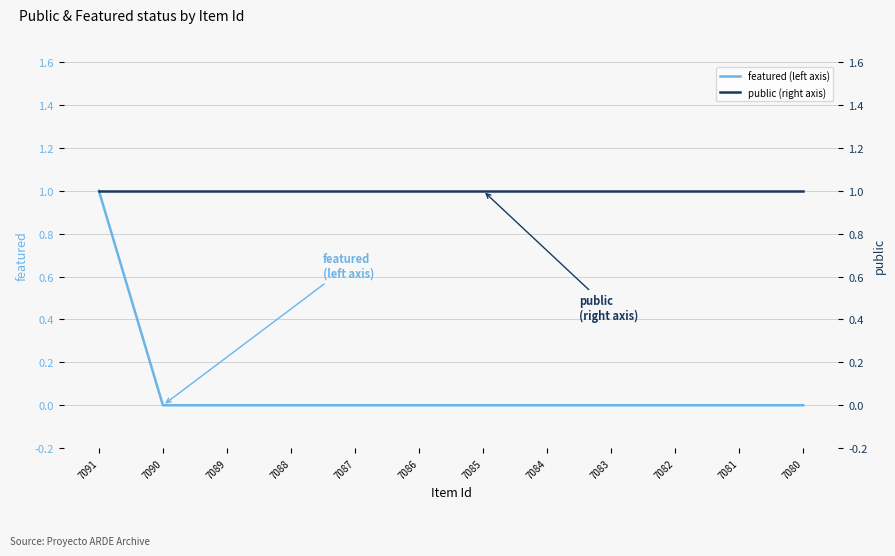

True or false: public (right axis) has a value of 1 at 7082.

True